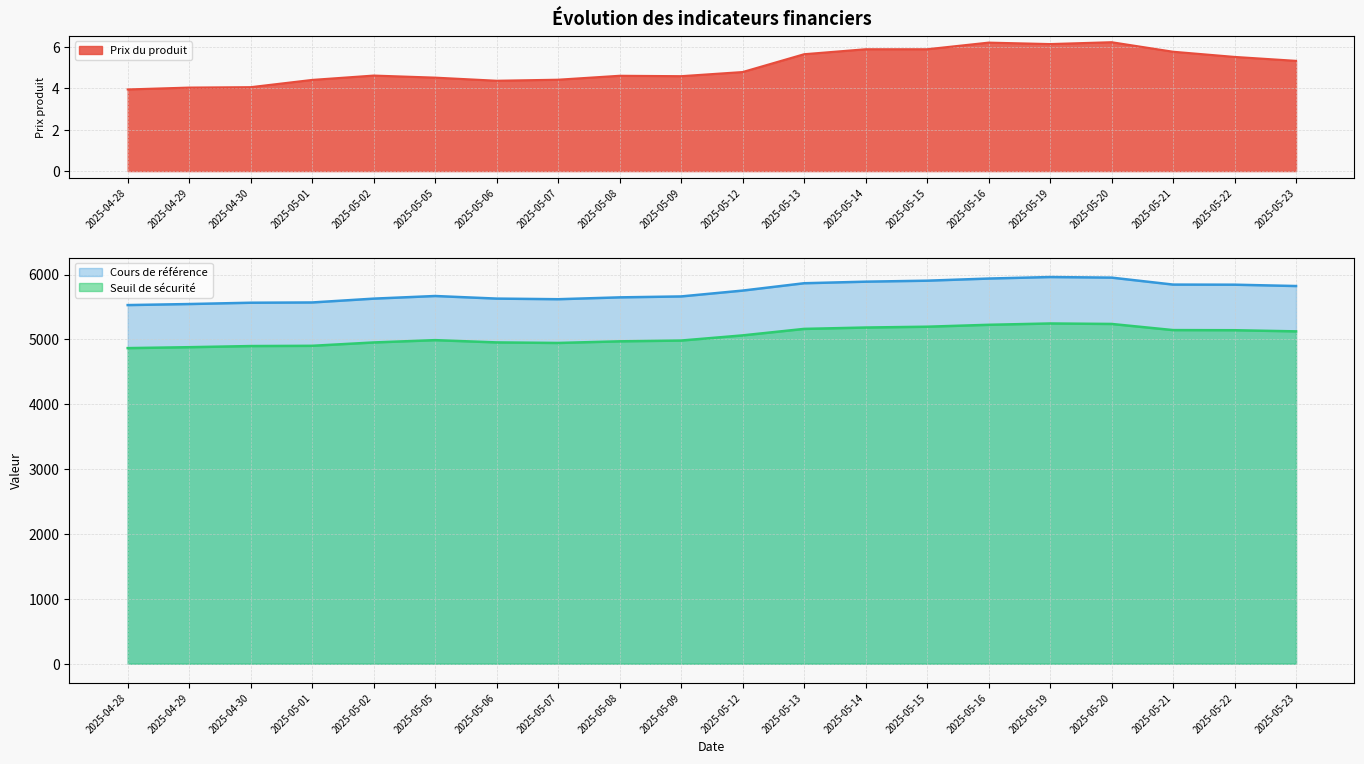

Reading left to right, transcribe all the data shown in this chart.

Prix du produit: 2025-04-28=3.9	2025-04-29=4.0	2025-04-30=4.0	2025-05-01=4.4	2025-05-02=4.6	2025-05-05=4.5	2025-05-06=4.4	2025-05-07=4.4	2025-05-08=4.6	2025-05-09=4.6	2025-05-12=4.8	2025-05-13=5.6	2025-05-14=5.9	2025-05-15=5.9	2025-05-16=6.2	2025-05-19=6.1	2025-05-20=6.2	2025-05-21=5.8	2025-05-22=5.5	2025-05-23=5.3
Seuil de sécurité: 2025-04-28=4865.2	2025-04-29=4879.4	2025-04-30=4896.9	2025-05-01=4900.8	2025-05-02=4952.4	2025-05-05=4988.1	2025-05-06=4953.1	2025-05-07=4944.8	2025-05-08=4969.9	2025-05-09=4981.8	2025-05-12=5061.3	2025-05-13=5161.4	2025-05-14=5182.6	2025-05-15=5195.1	2025-05-16=5224.6	2025-05-19=5245.1	2025-05-20=5237.7	2025-05-21=5143.1	2025-05-22=5141.0	2025-05-23=5123.5
Cours de référence: 2025-04-28=5528.8	2025-04-29=5544.8	2025-04-30=5564.9	2025-05-01=5569.1	2025-05-02=5628.0	2025-05-05=5668.5	2025-05-06=5628.6	2025-05-07=5619.1	2025-05-08=5647.6	2025-05-09=5661.9	2025-05-12=5752.1	2025-05-13=5865.4	2025-05-14=5889.6	2025-05-15=5904.8	2025-05-16=5937.7	2025-05-19=5961.0	2025-05-20=5952.0	2025-05-21=5844.6	2025-05-22=5843.1	2025-05-23=5822.4